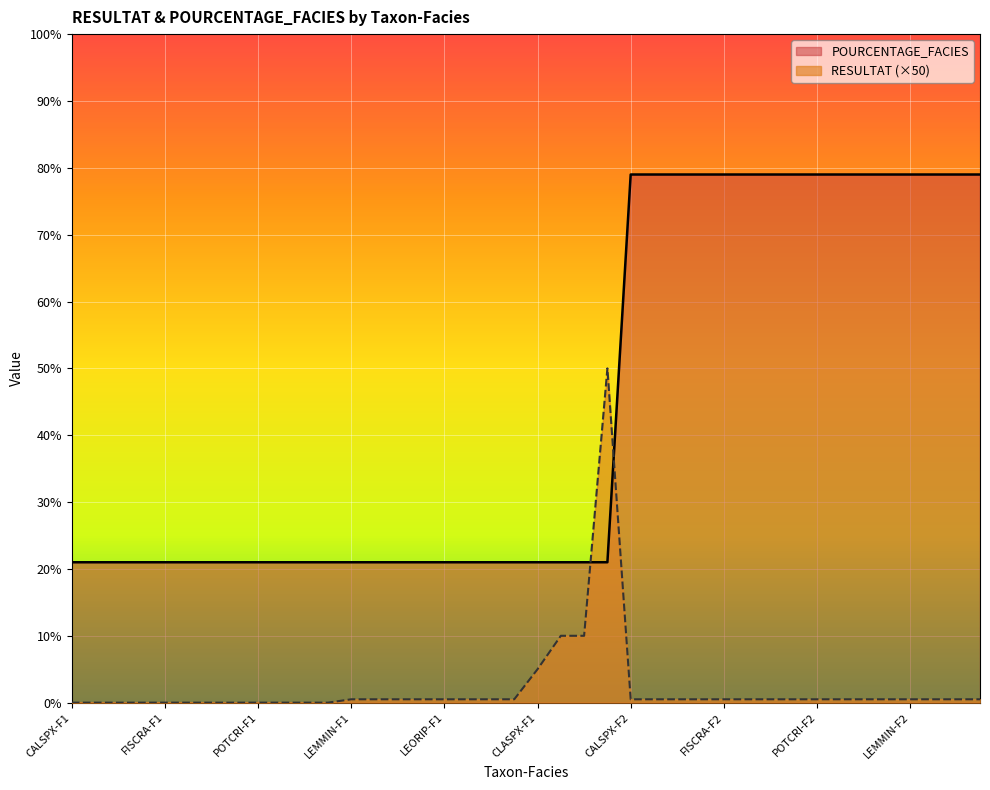

What position from the left is HILSPX-F1?

23